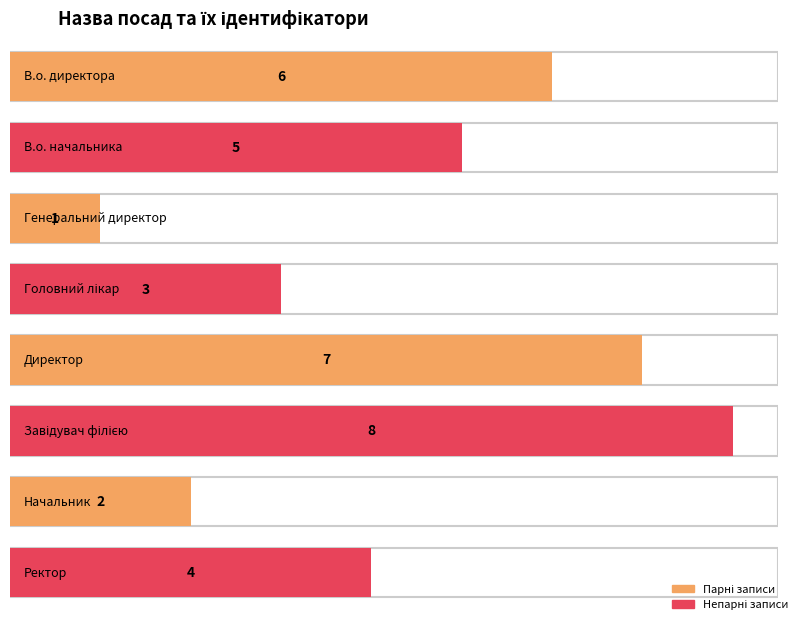

What position from the right is Генеральний директор?

6